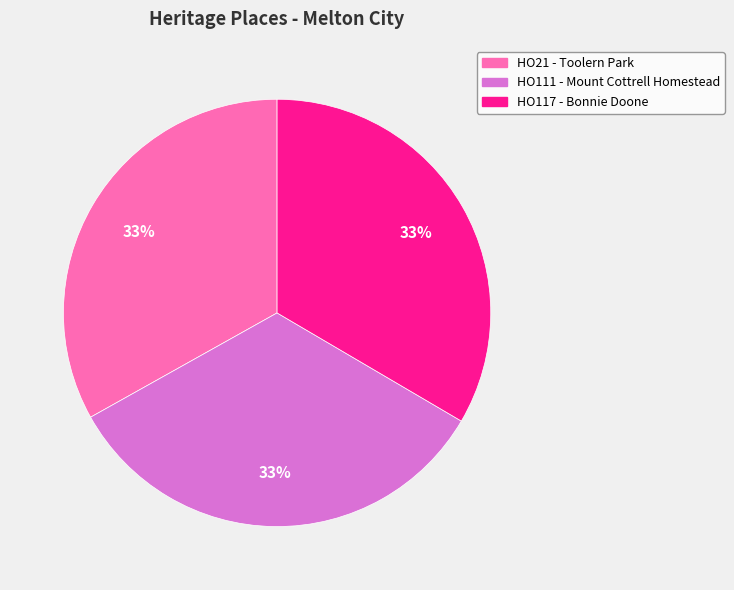

Is there any slice that represents more than half of the pie?

No